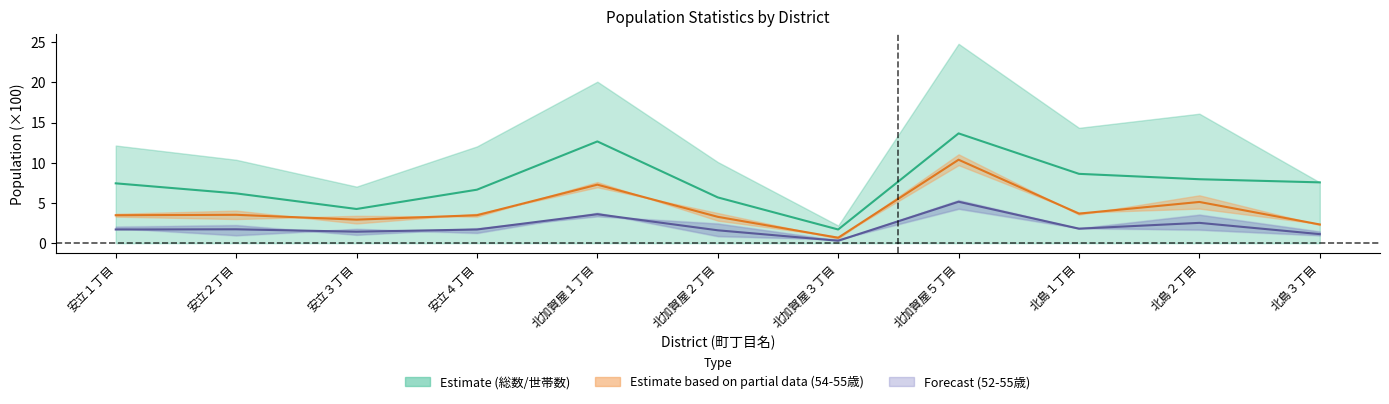

What is the difference between the maximum and minimum values in the Age 52-55 mid series?

4.9